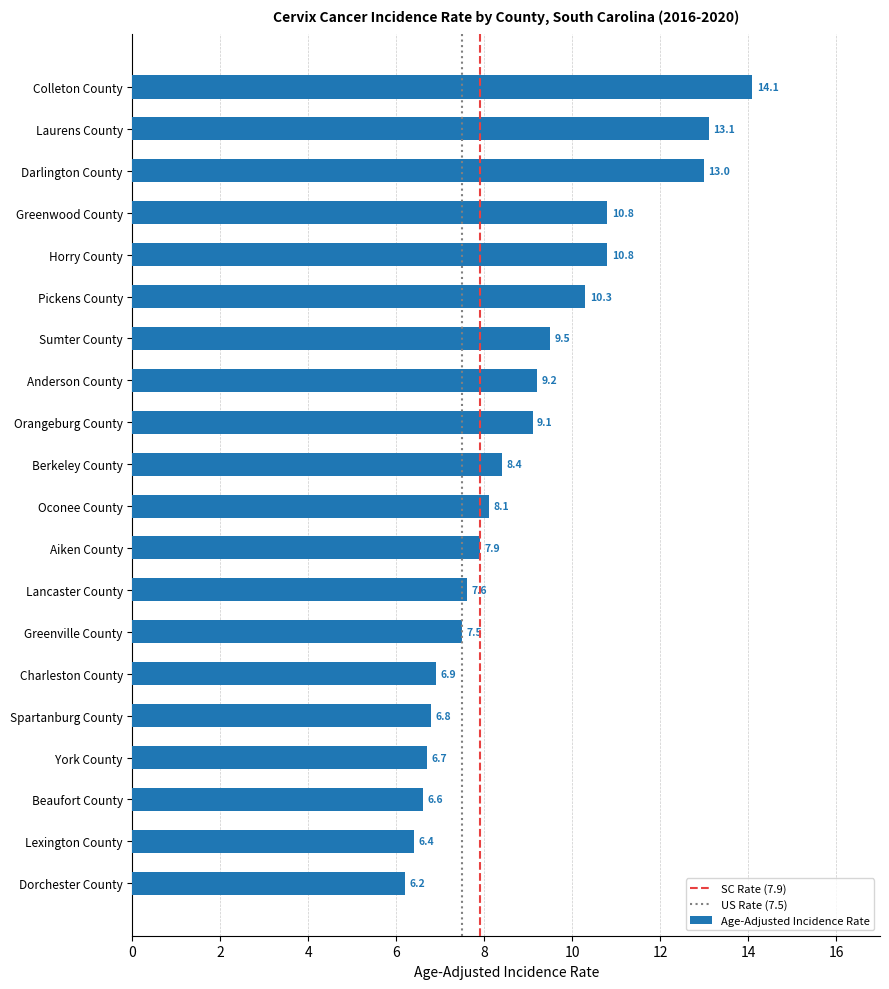

Reading top to bottom, what are all the values shown in this chart?

Colleton County=14.1	Laurens County=13.1	Darlington County=13.0	Greenwood County=10.8	Horry County=10.8	Pickens County=10.3	Sumter County=9.5	Anderson County=9.2	Orangeburg County=9.1	Berkeley County=8.4	Oconee County=8.1	Aiken County=7.9	Lancaster County=7.6	Greenville County=7.5	Charleston County=6.9	Spartanburg County=6.8	York County=6.7	Beaufort County=6.6	Lexington County=6.4	Dorchester County=6.2